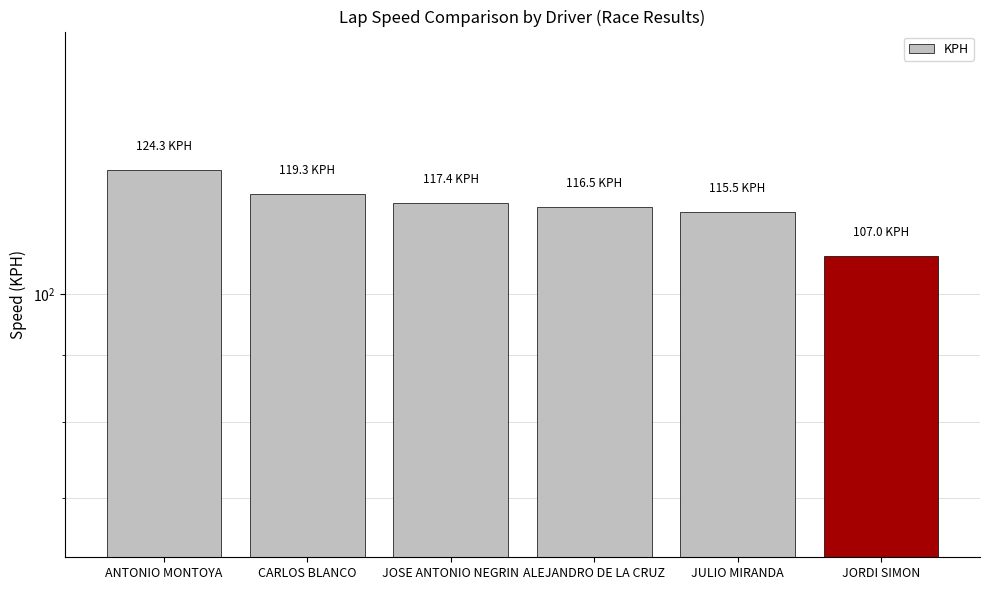

What is the smallest value displayed?

107.0